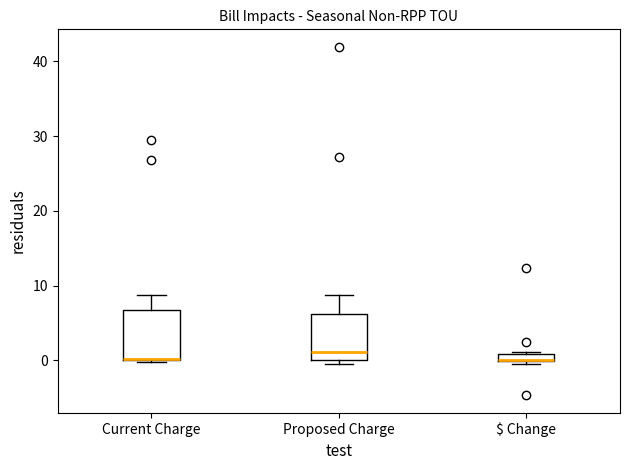

Where is the lower edge of the box for Current Charge on the y-axis? The values are not printed on the chart, so give them approximately, as read against the axis.

0